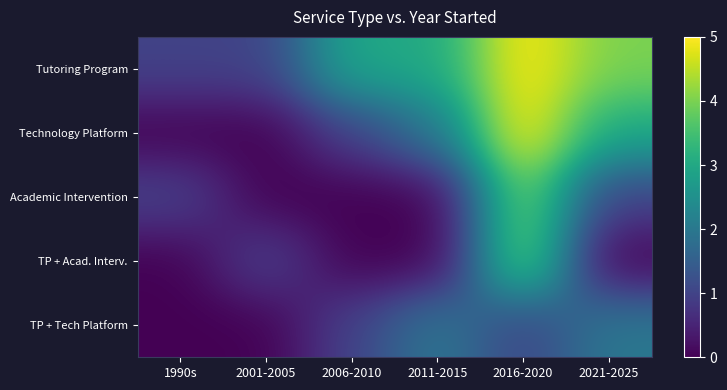

Reading right to left, list all the values displayed in this chart.

Tutoring Program: 2021-2025=4	2016-2020=5	2011-2015=3	2006-2010=3	2001-2005=1	1990s=1
Technology Platform: 2021-2025=3	2016-2020=5	2011-2015=2	2006-2010=1	2001-2005=0	1990s=0
Academic Intervention: 2021-2025=1	2016-2020=4	2011-2015=0	2006-2010=0	2001-2005=0	1990s=1
TP + Acad. Interv.: 2021-2025=0	2016-2020=4	2011-2015=0	2006-2010=0	2001-2005=1	1990s=0
TP + Tech Platform: 2021-2025=2	2016-2020=1	2011-2015=2	2006-2010=1	2001-2005=0	1990s=0